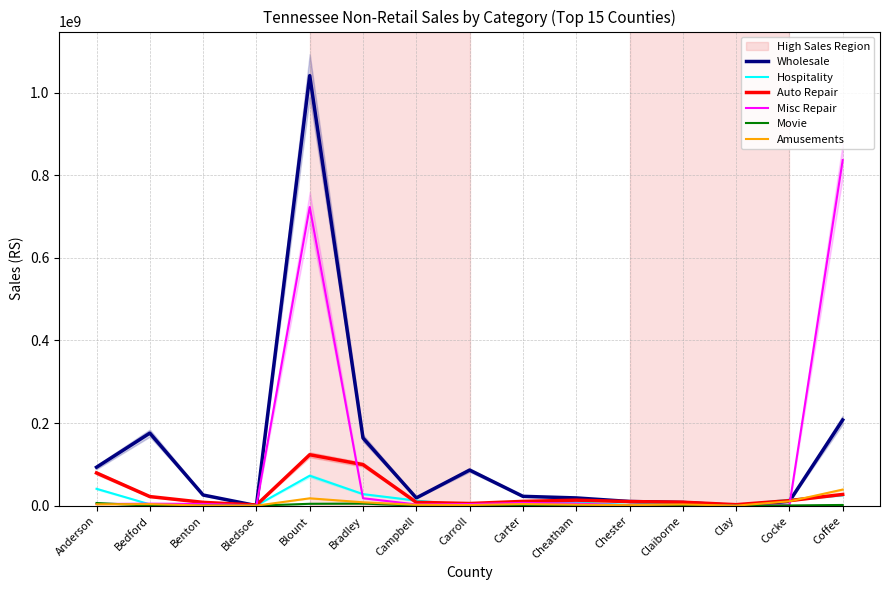

What is the label of the 15th point from the left?

Coffee